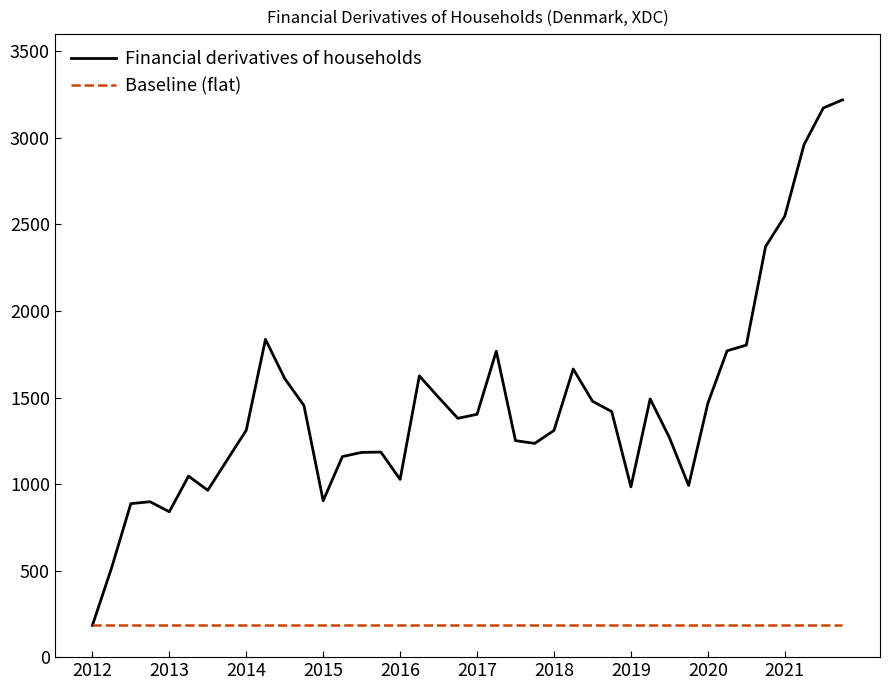

Which series has the largest total across all categories?

Financial derivatives of households